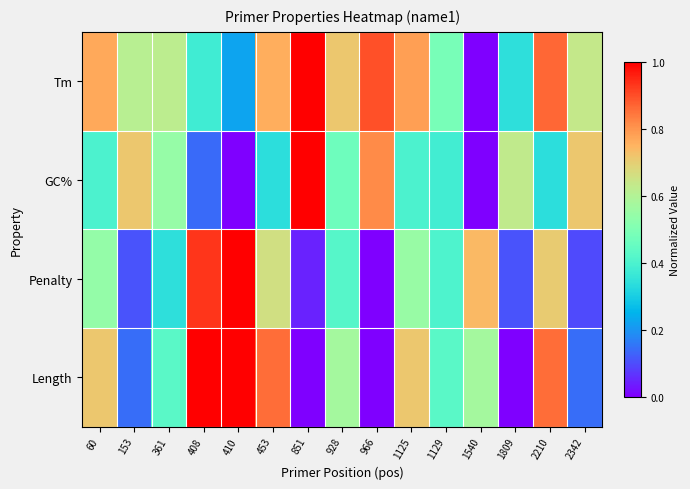

Reading left to right, list all the values displayed in this chart.

Tm: 60=0.8	153=0.6	361=0.6	408=0.4	410=0.2	453=0.8	851=1.0	928=0.7	966=0.9	1125=0.8	1129=0.5	1540=0.0	1809=0.3	2210=0.9	2342=0.6
GC%: 60=0.4	153=0.7	361=0.5	408=0.1	410=0.0	453=0.3	851=1.0	928=0.5	966=0.8	1125=0.4	1129=0.4	1540=0.0	1809=0.6	2210=0.3	2342=0.7
Penalty: 60=0.5	153=0.1	361=0.3	408=0.9	410=1.0	453=0.7	851=0.0	928=0.4	966=0.0	1125=0.5	1129=0.4	1540=0.7	1809=0.1	2210=0.7	2342=0.1
Length: 60=0.7	153=0.1	361=0.4	408=1.0	410=1.0	453=0.9	851=0.0	928=0.6	966=0.0	1125=0.7	1129=0.4	1540=0.6	1809=0.0	2210=0.9	2342=0.1